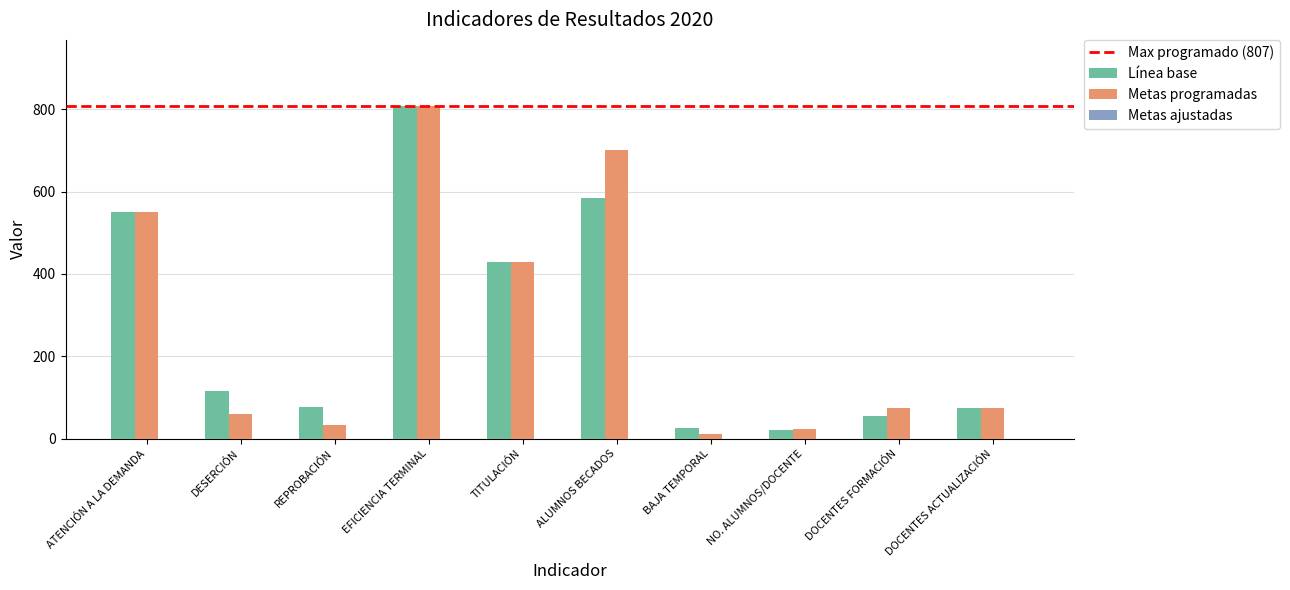

What position from the left is DOCENTES ACTUALIZACIÓN?

10